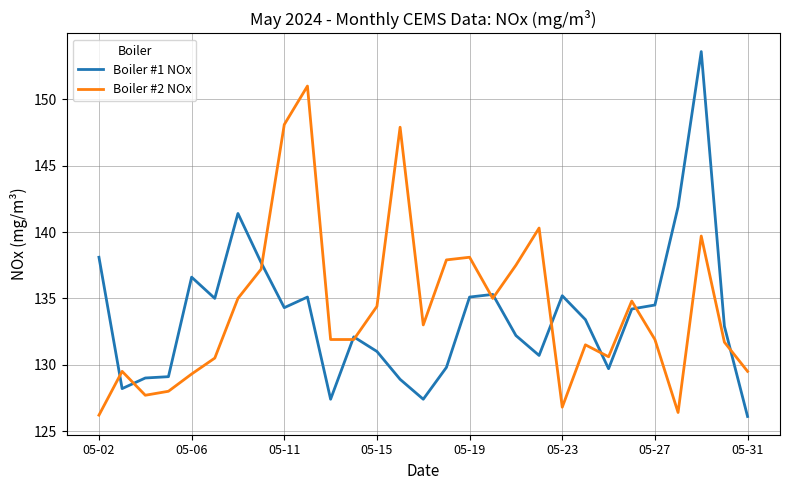

What is the minimum value for Boiler #1 NOx?

126.1